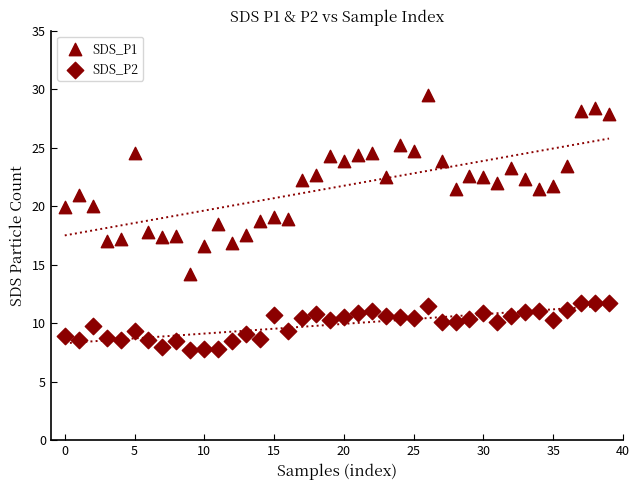

Count the number of points in this scatter plot.

80